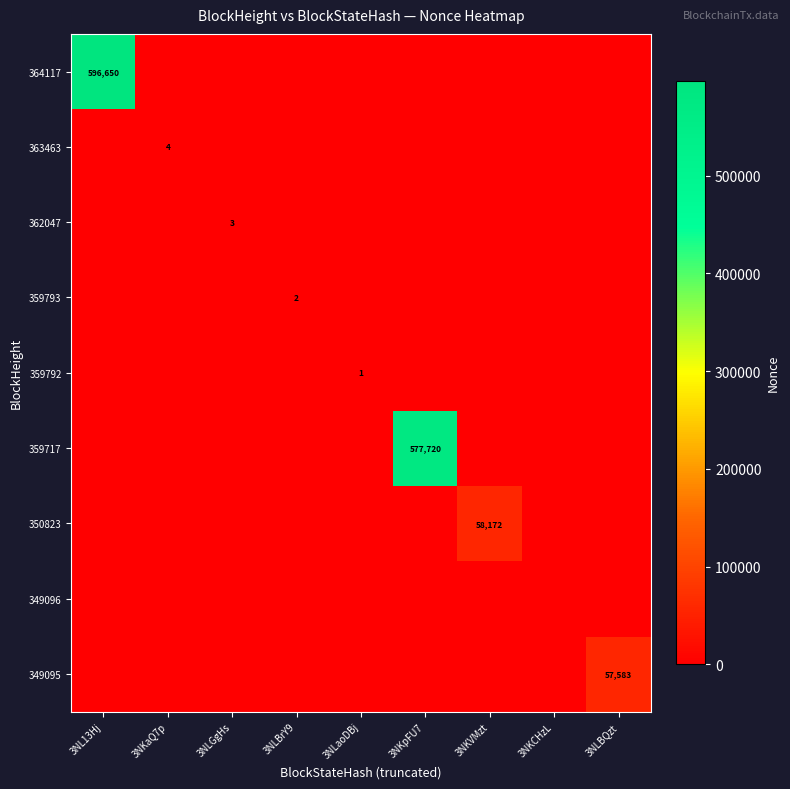

The value of 362047 at 3NLGgHs is 2. True or false?

False